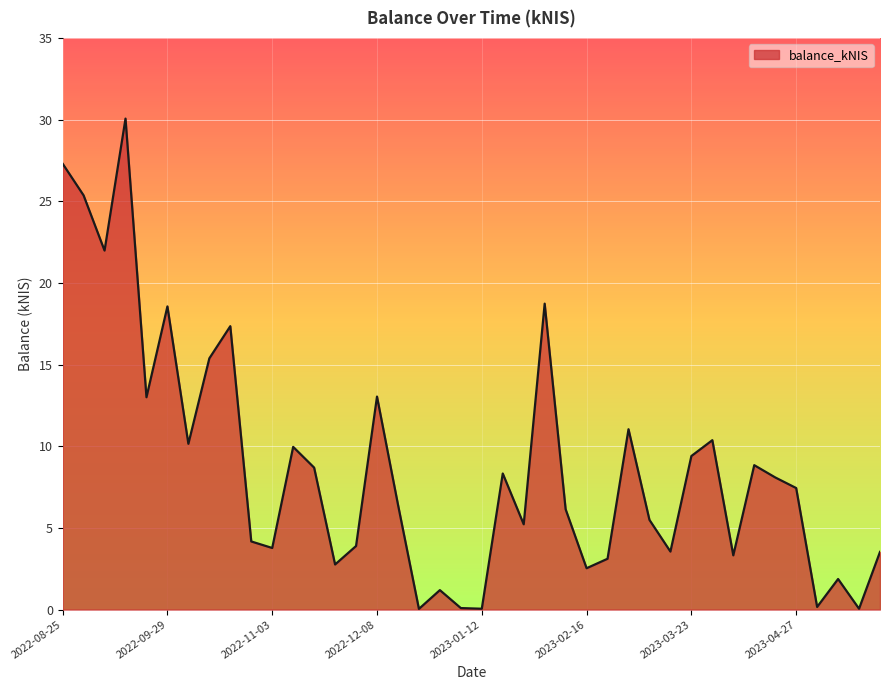

Is this an area chart (filled region under the line)?

Yes